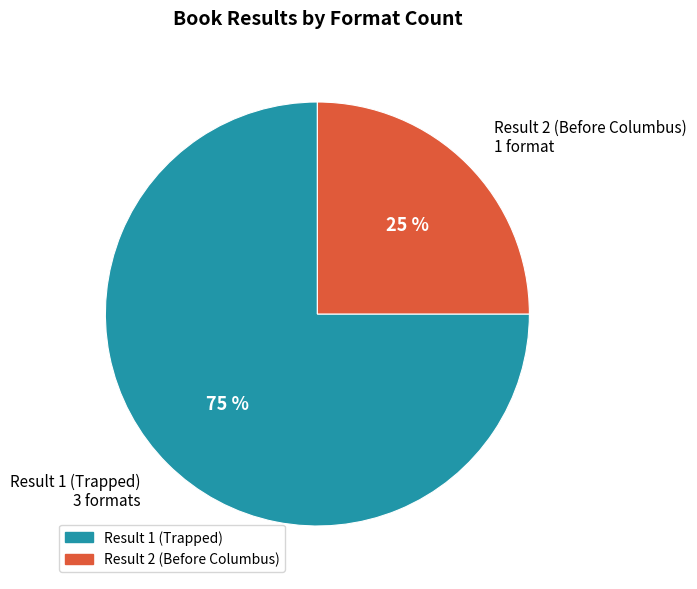

Is there a majority slice in this chart?

Yes